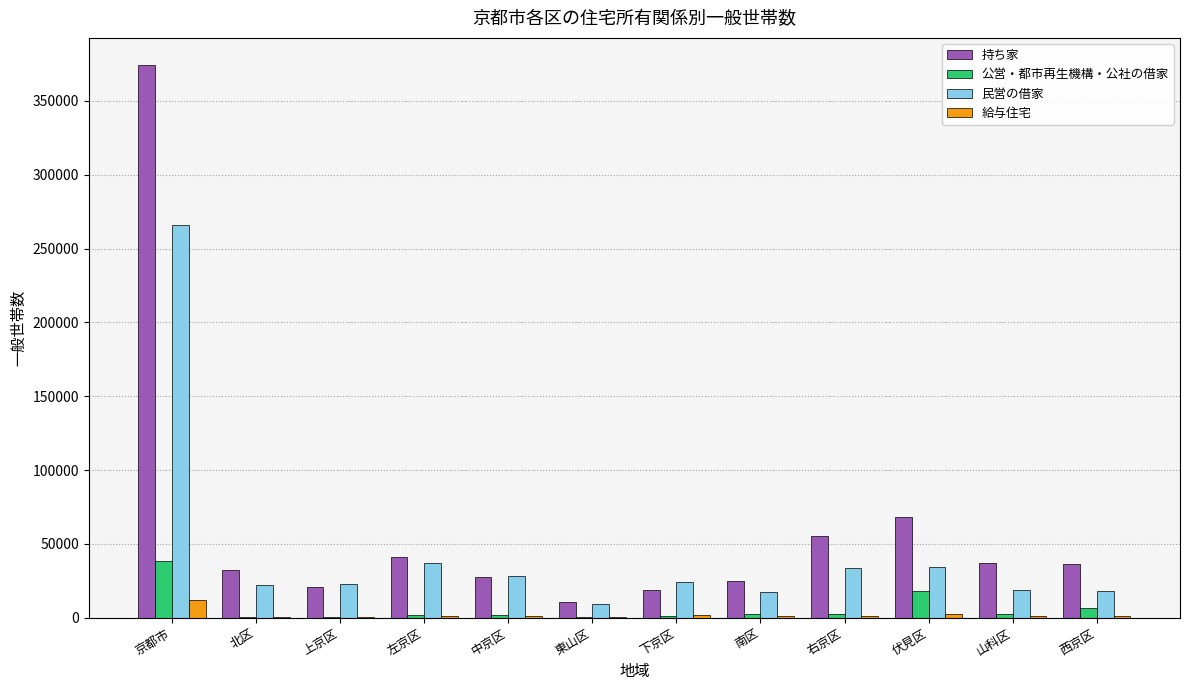

Which series changed the most between 京都市 and 伏見区?

持ち家